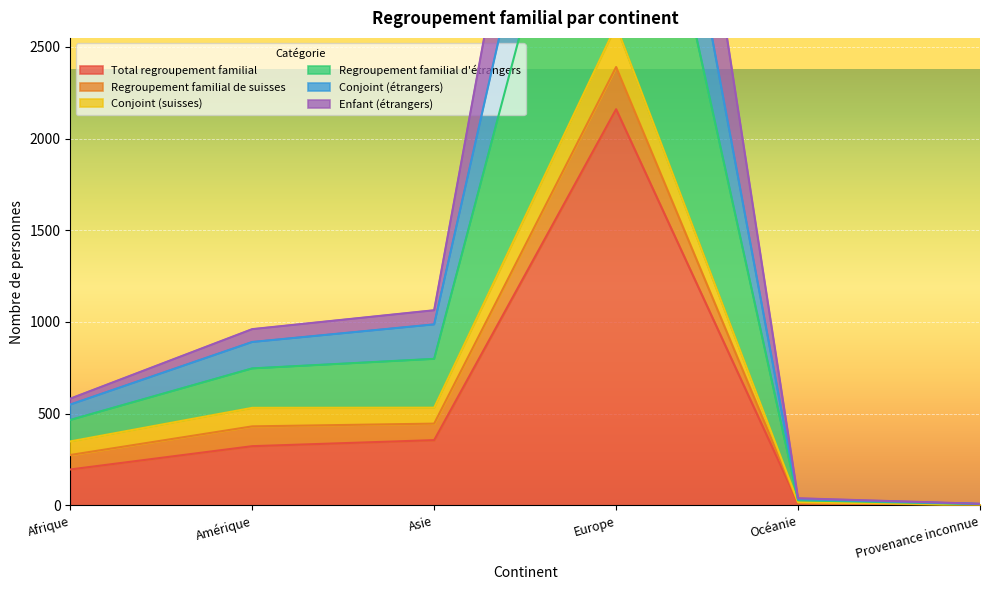

What position from the left is Océanie?

5